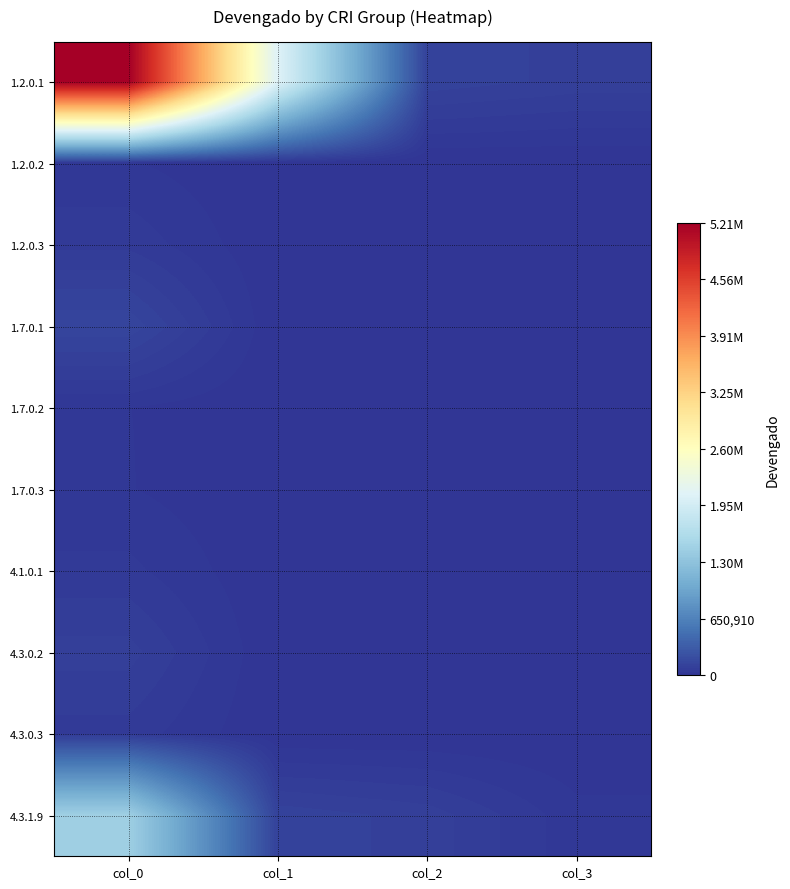

Which series has the widest spread of values?

1.2.0.1